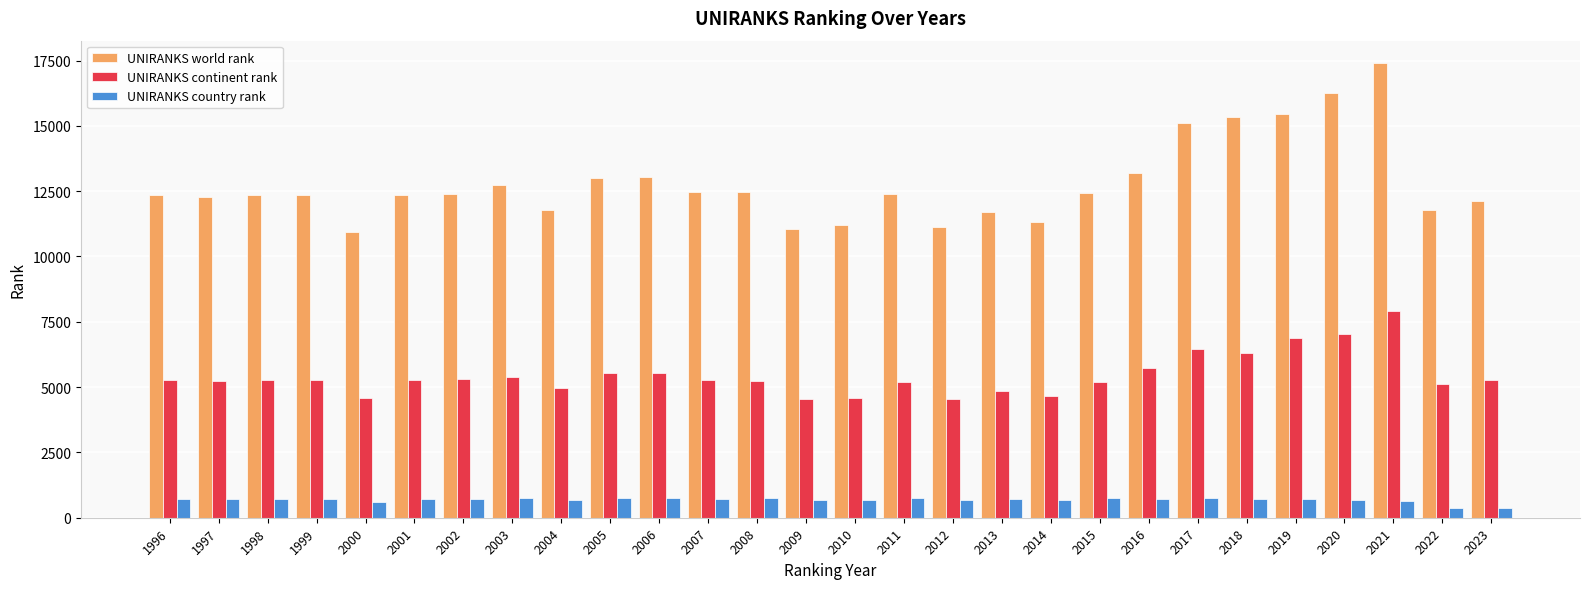

What is the total value across all series at 2011?

18318